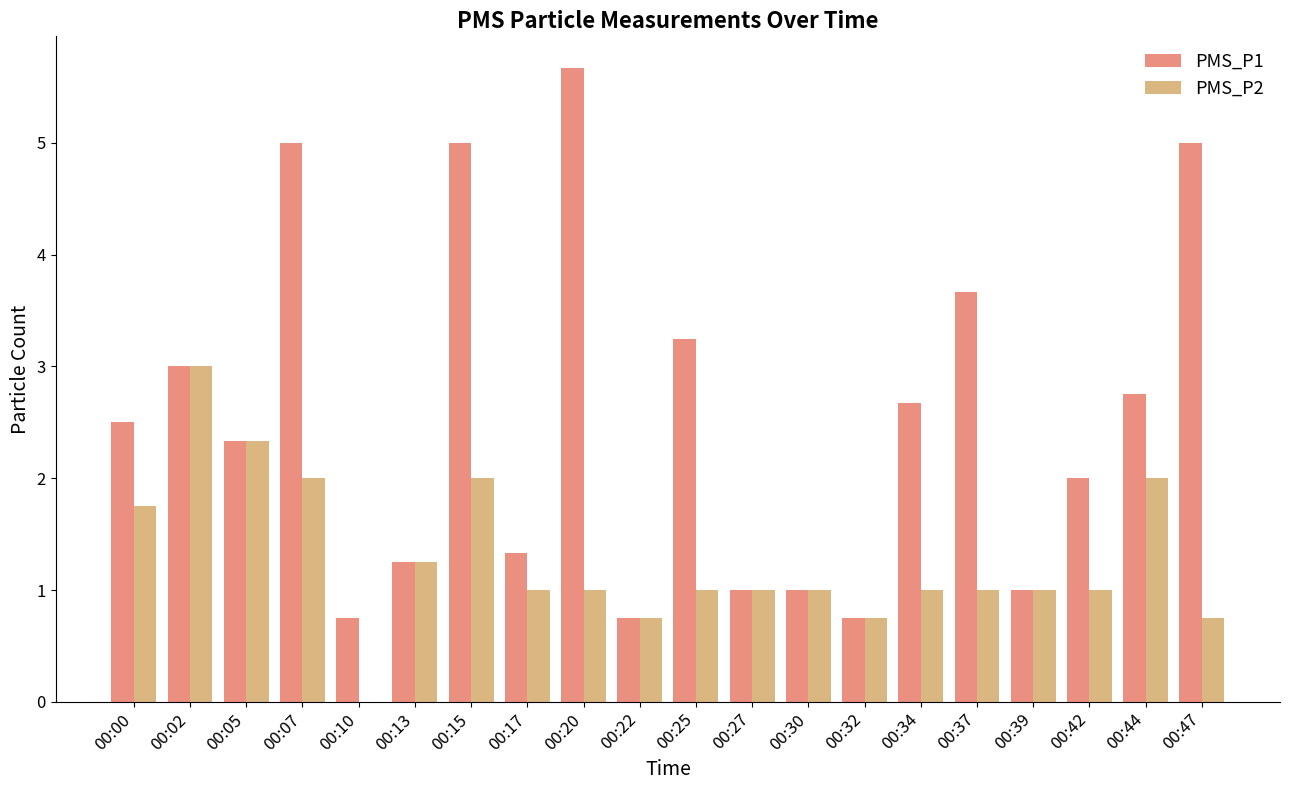

Which series changed the most between 00:07 and 00:32?

PMS_P1